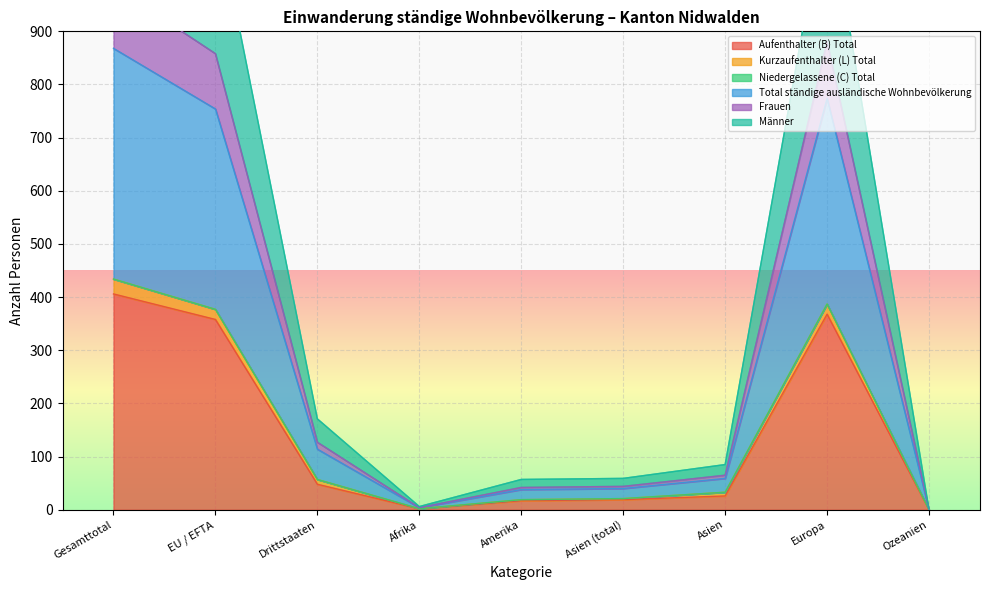

Is the value of Total ständige ausländische Wohnbevölkerung at Asien (total) greater than the value of Männer at Gesamttotal?

No